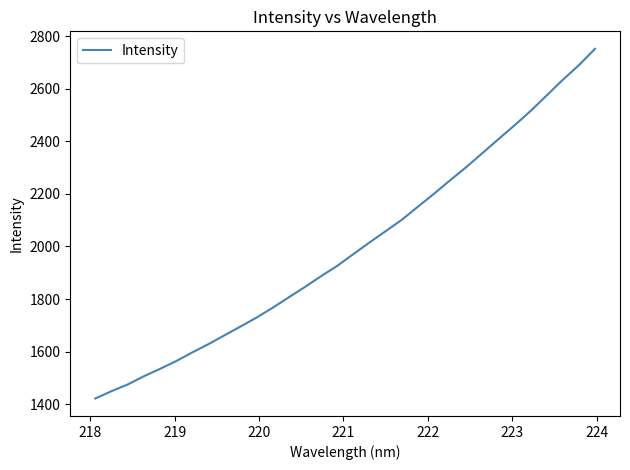

What is the difference between the maximum and minimum values?

1331.2